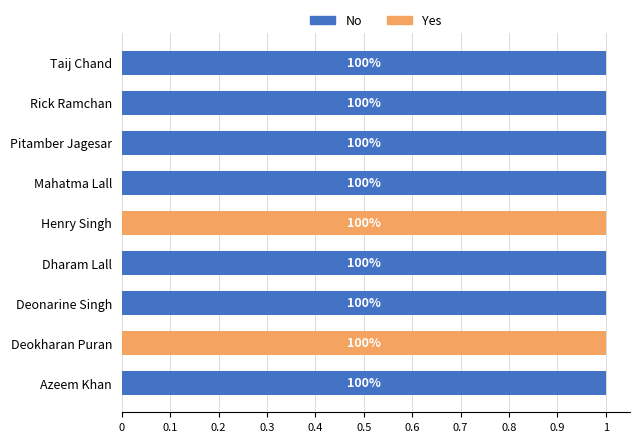

Reading left to right, list all the values displayed in this chart.

No: 1	0	1	1	0	1	1	1	1
Yes: 0	1	0	0	1	0	0	0	0